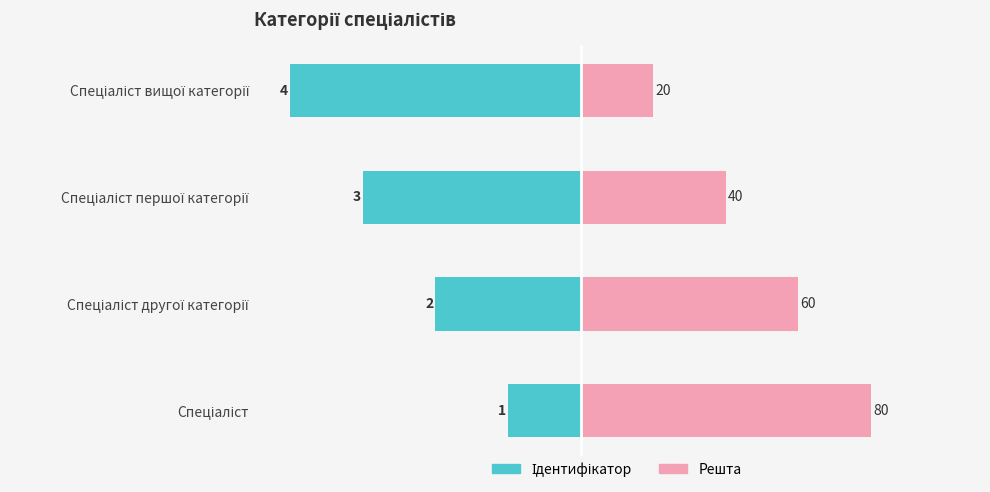

Rank the series at Спеціаліст вищої категорії from highest to lowest value.

Решта, Ідентифікатор